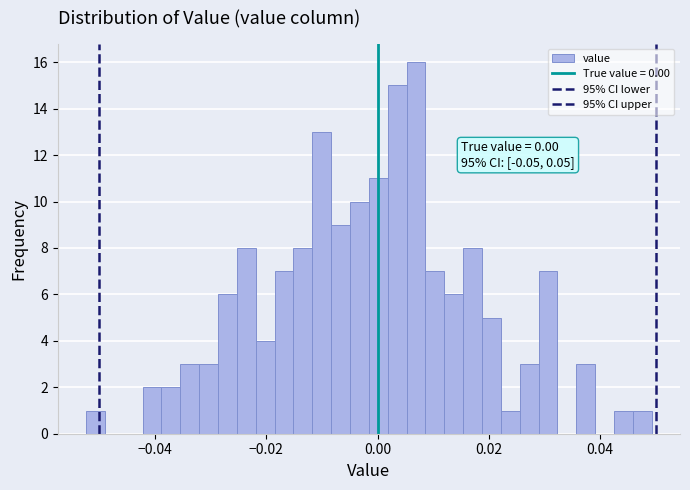

Around what value on the x-axis is the tallest bar? Give the approximate position of its centre, as read against the axis.

0.006